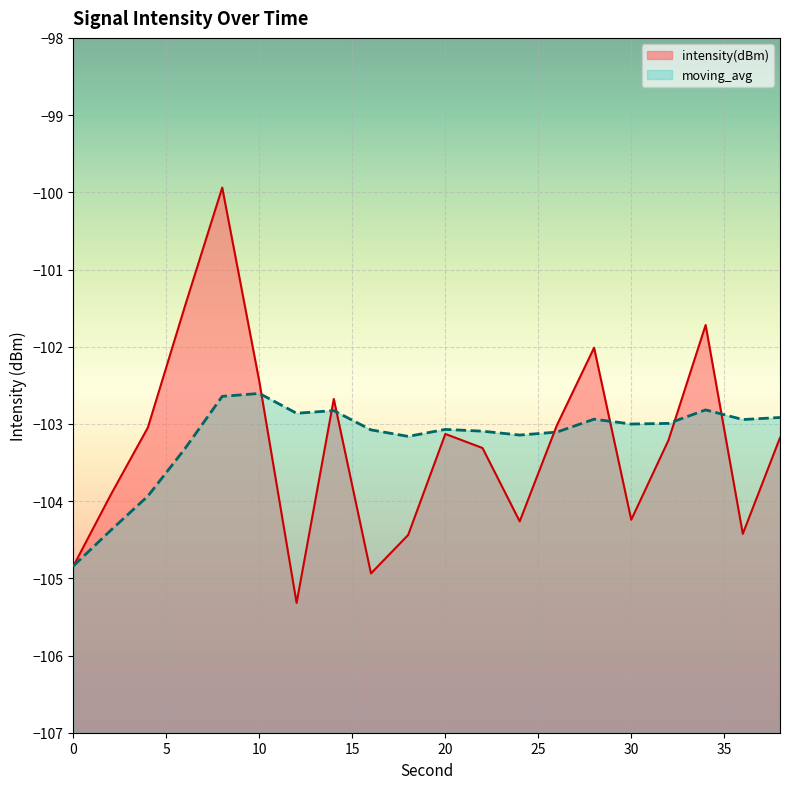

How many data points in moving_avg are above -103?

9